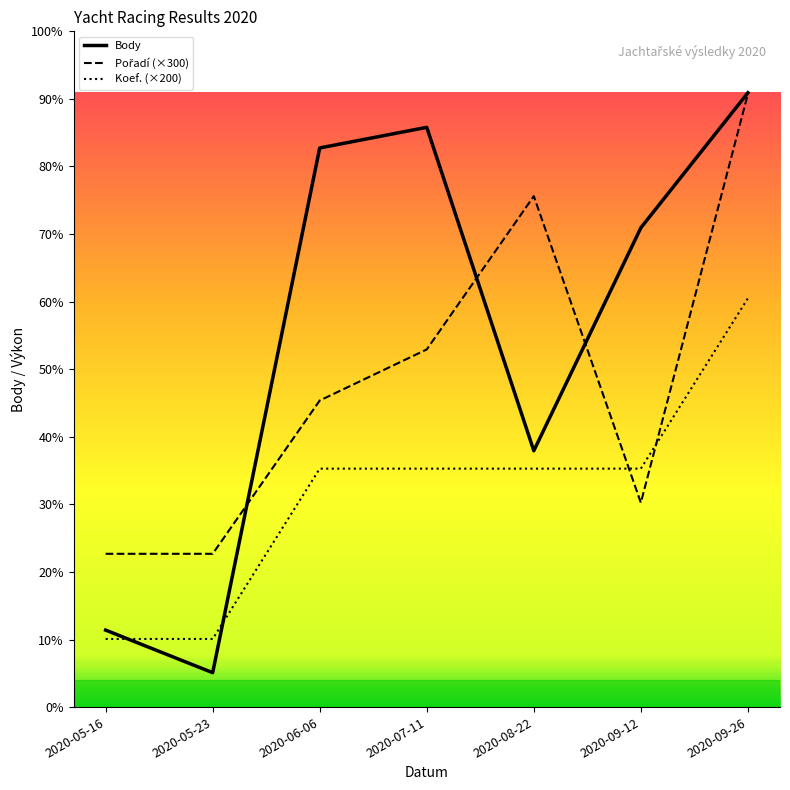

Does the chart display data point markers on the line(s)?

No